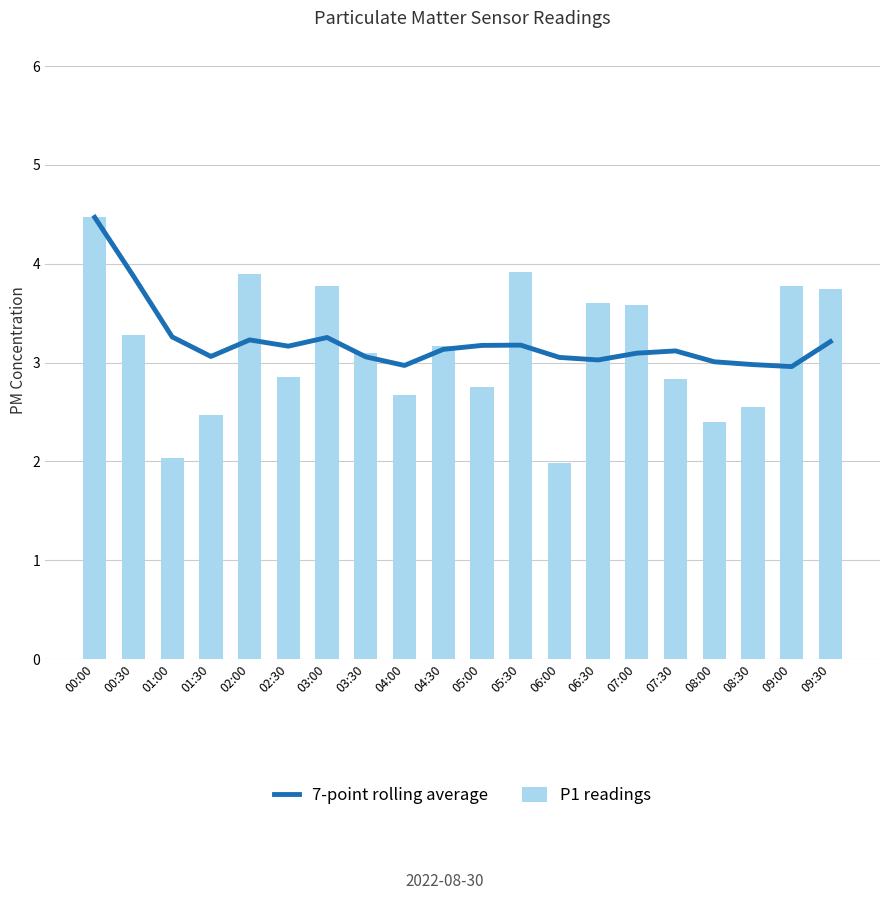

Reading left to right, what are all the values shown in this chart?

7-point rolling average: 4.5	3.9	3.3	3.1	3.2	3.2	3.3	3.1	3.0	3.1	3.2	3.2	3.1	3.0	3.1	3.1	3.0	3.0	3.0	3.2
P1 readings: 4.5	3.3	2.0	2.5	3.9	2.9	3.8	3.1	2.7	3.2	2.8	3.9	2.0	3.6	3.6	2.8	2.4	2.5	3.8	3.8